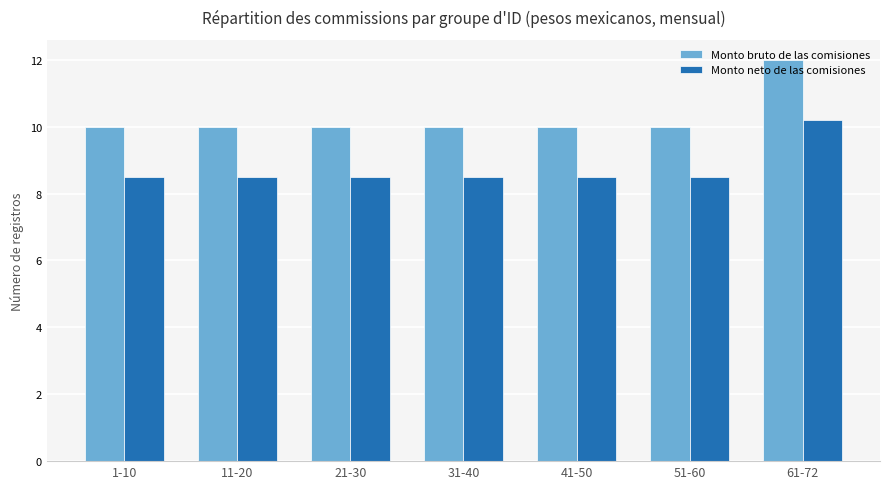

What is the average value of the Monto bruto de las comisiones series?

10.3